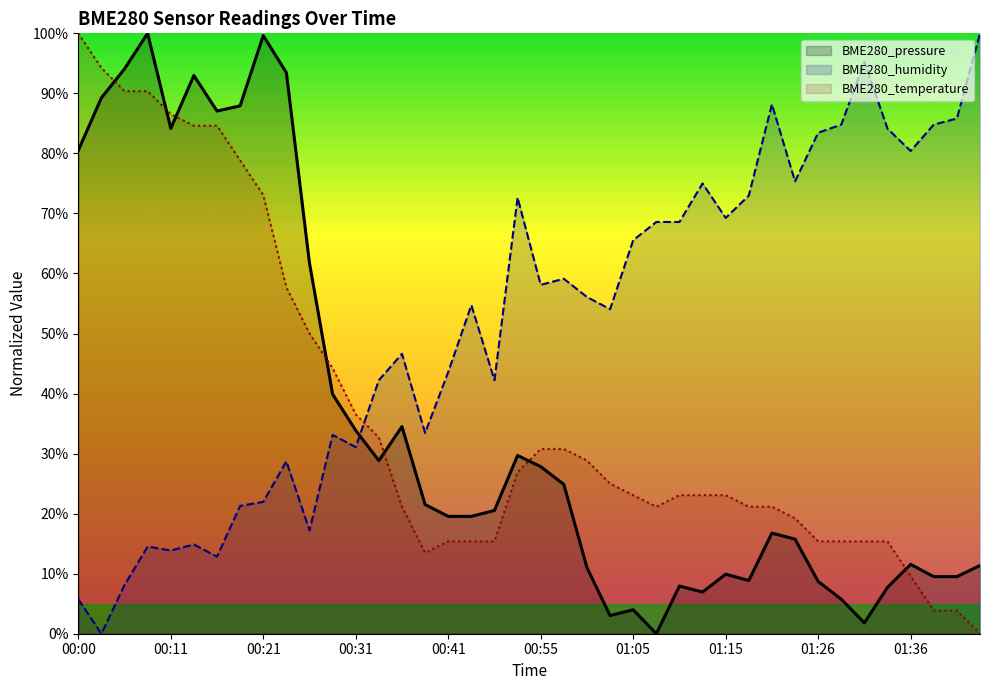

True or false: BME280_pressure has more than 1 points higher than both neighbors.

True